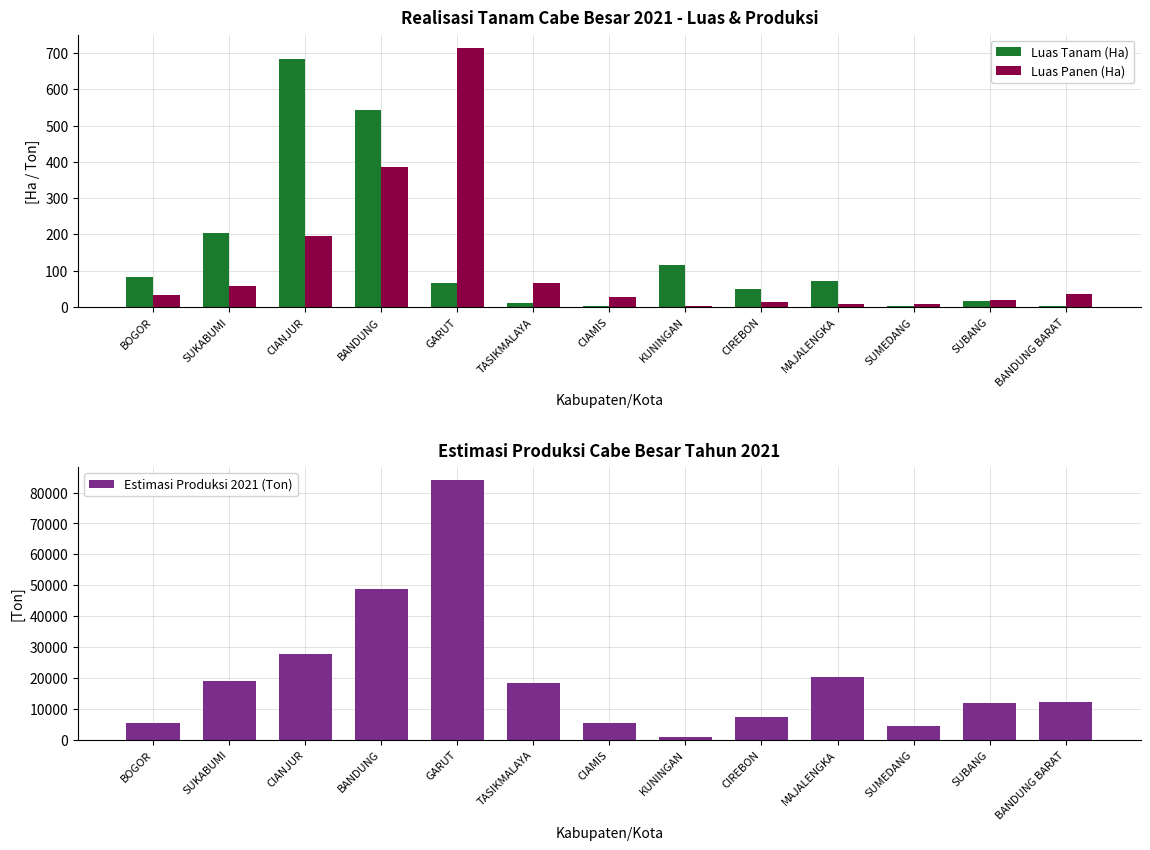

What is the label of the 13th bar from the right?

BOGOR